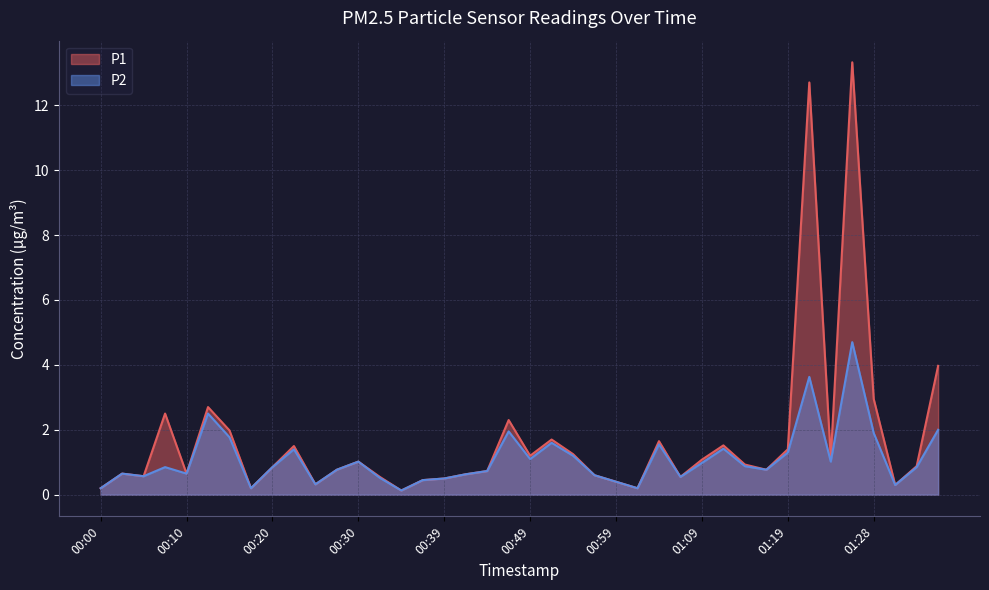

True or false: P1 and P2 cross at least once.

False